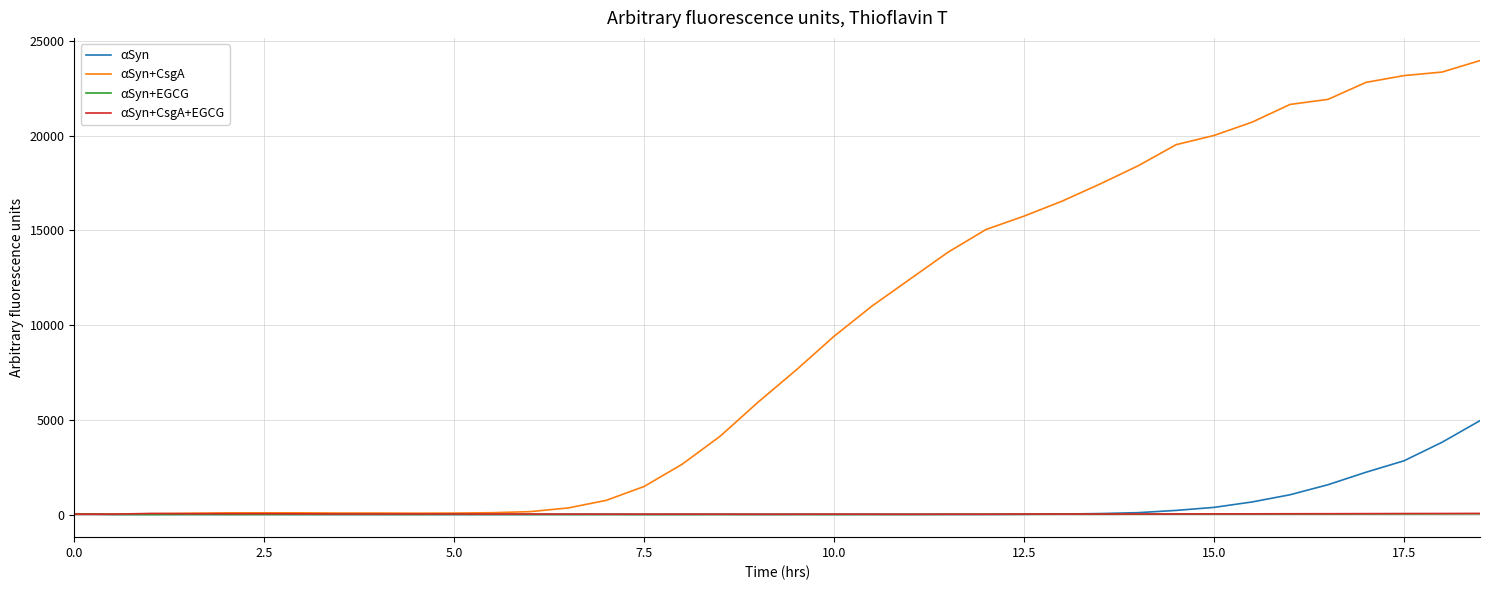

What is the greatest value displayed?

23956.3